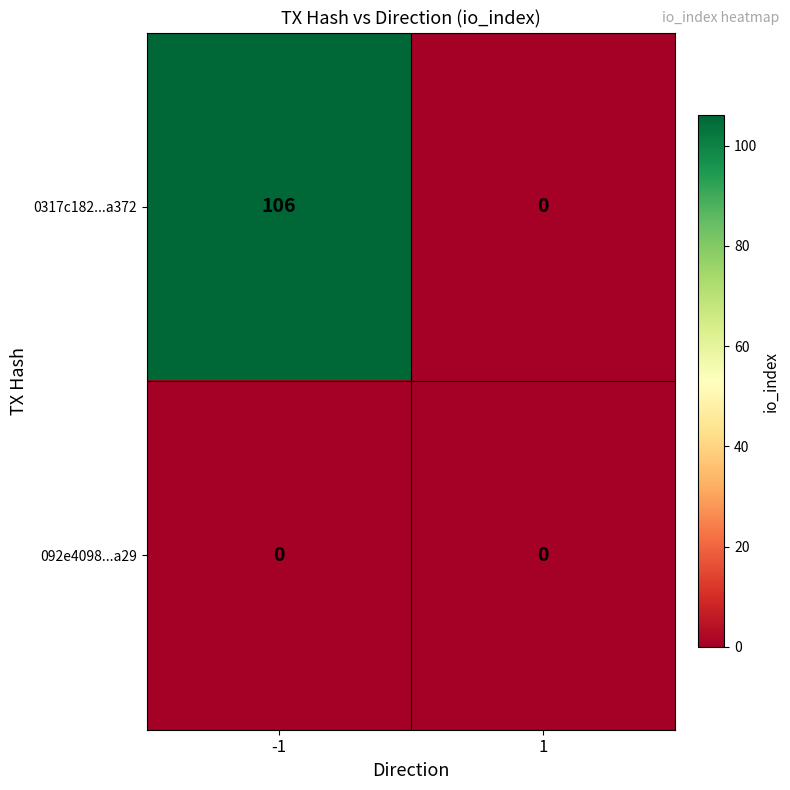

What is the difference between the highest and lowest values at -1?

106